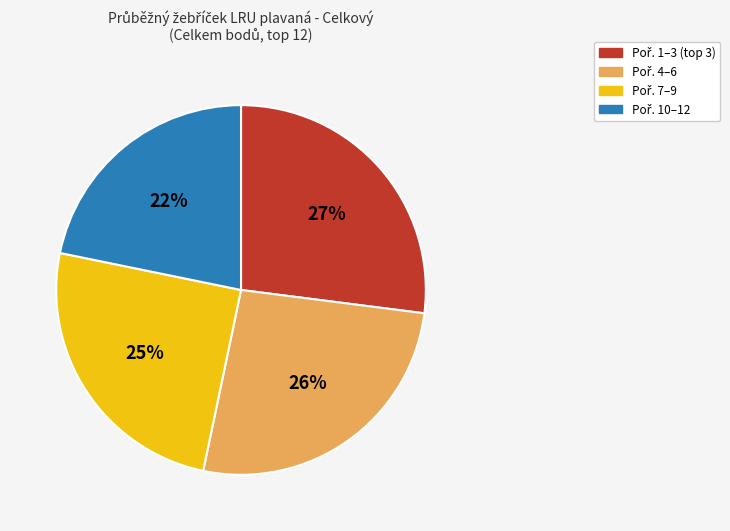

To the nearest percent, what is the difference between the largest and smallest slice percentages?

5%